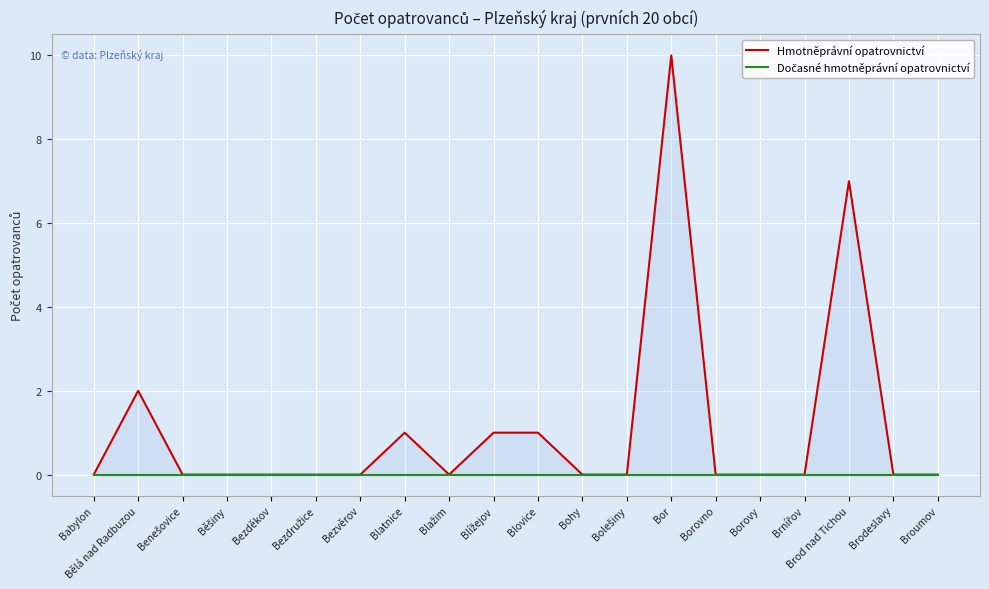

List the labels in order of Hmotněprávní opatrovnictví value, smallest first.

Babylon, Benešovice, Běšiny, Bezděkov, Bezdružice, Bezvěrov, Blažim, Bohy, Bolešiny, Borovno, Borovy, Brnířov, Brodeslavy, Broumov, Blatnice, Blížejov, Blovice, Bělá nad Radbuzou, Brod nad Tichou, Bor